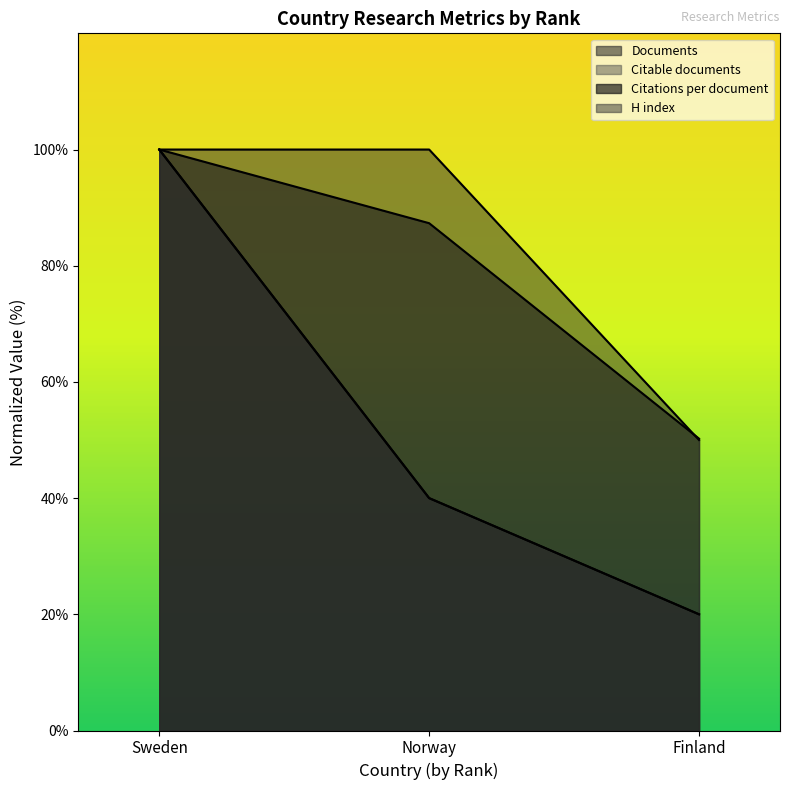

Rank the series at Sweden from highest to lowest value.

Documents, Citable documents, Citations per document, H index